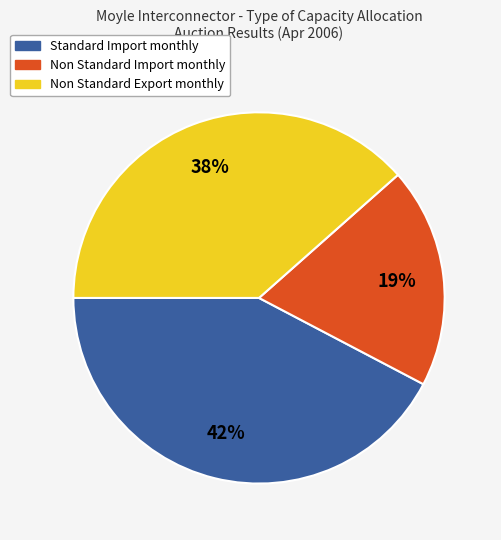

To the nearest percent, what is the difference between the Non Standard Export and Non Standard Import slice percentages?

19%